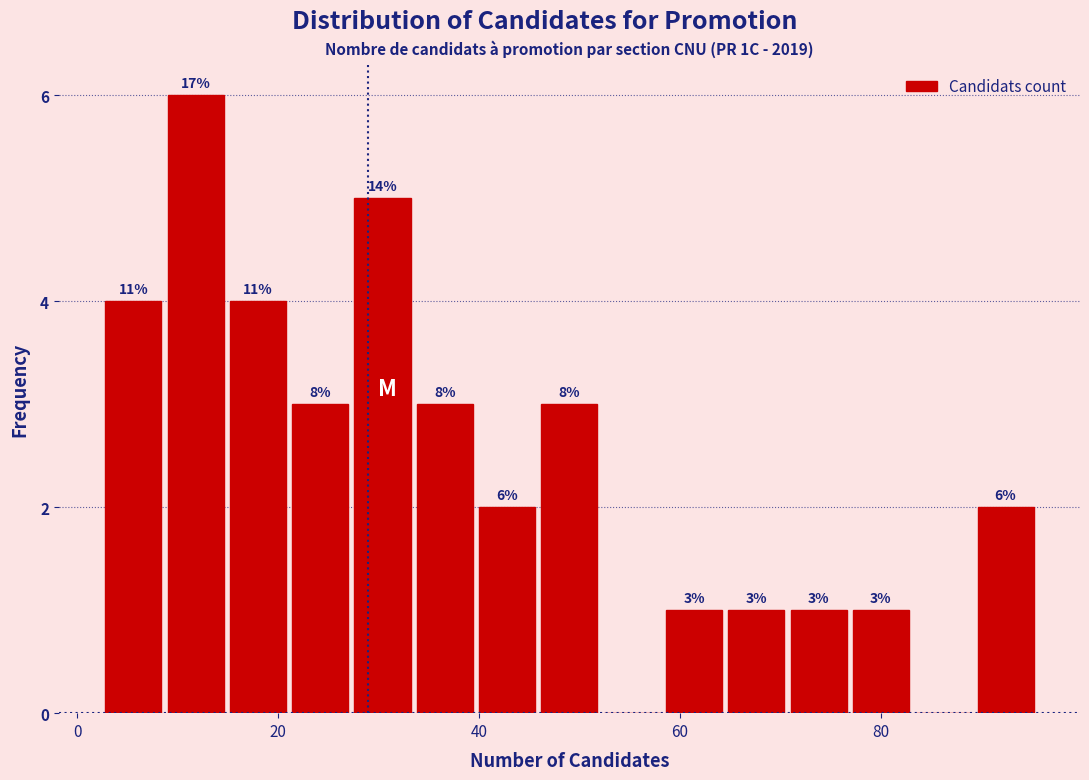

Read against the x-axis, roughly where is the centre of the tallest bar?

12